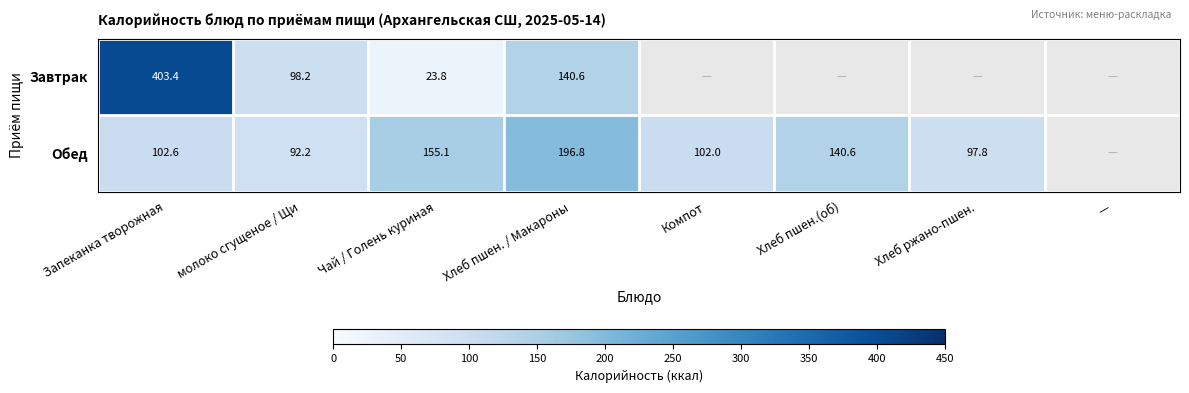

True or false: Обед has a value of 140.6 at Хлеб пшен.(об).

True